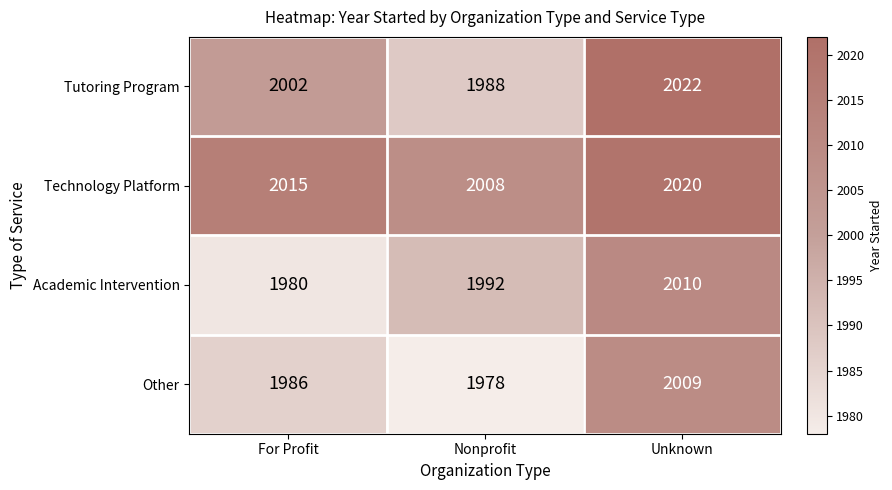

Is it true that Other equals 1978 at Nonprofit?

True